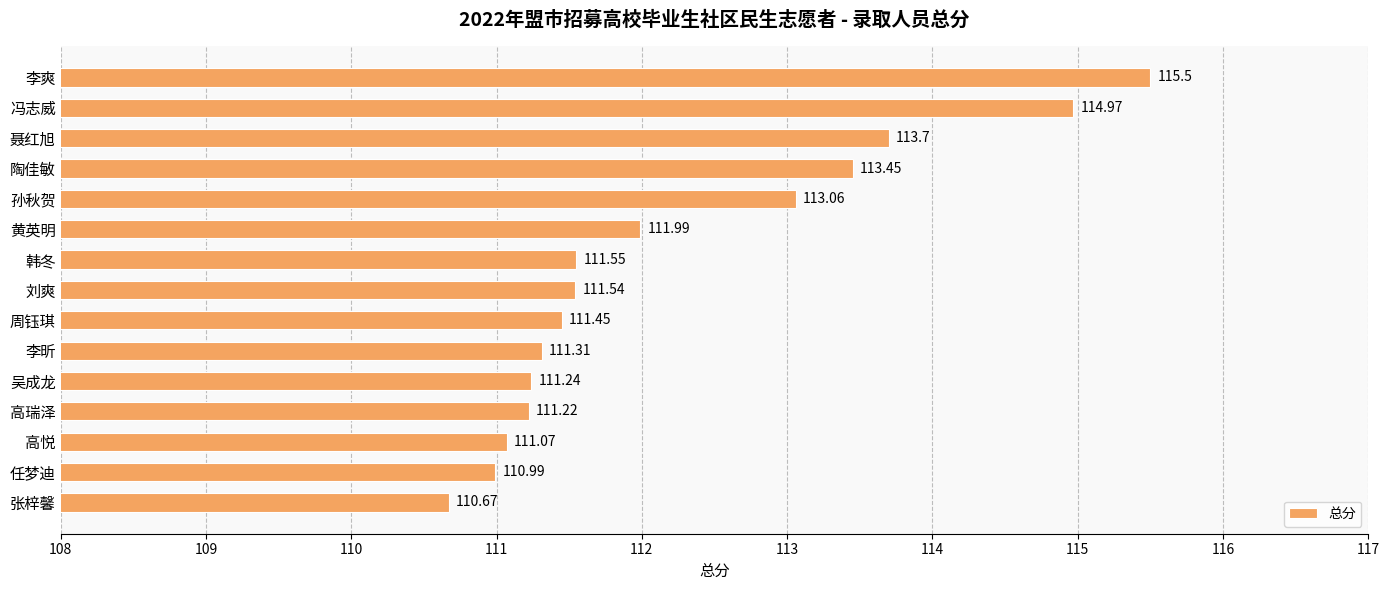

Which has a higher value, 刘爽 or 周钰琪?

刘爽